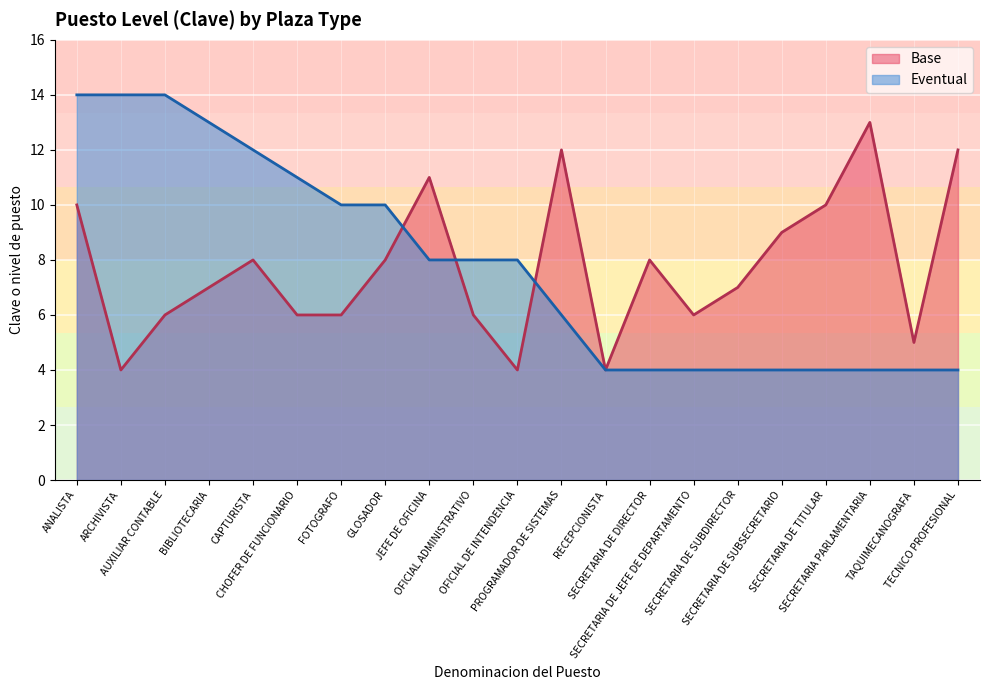

What is the label of the 10th point from the left?

OFICIAL ADMINISTRATIVO